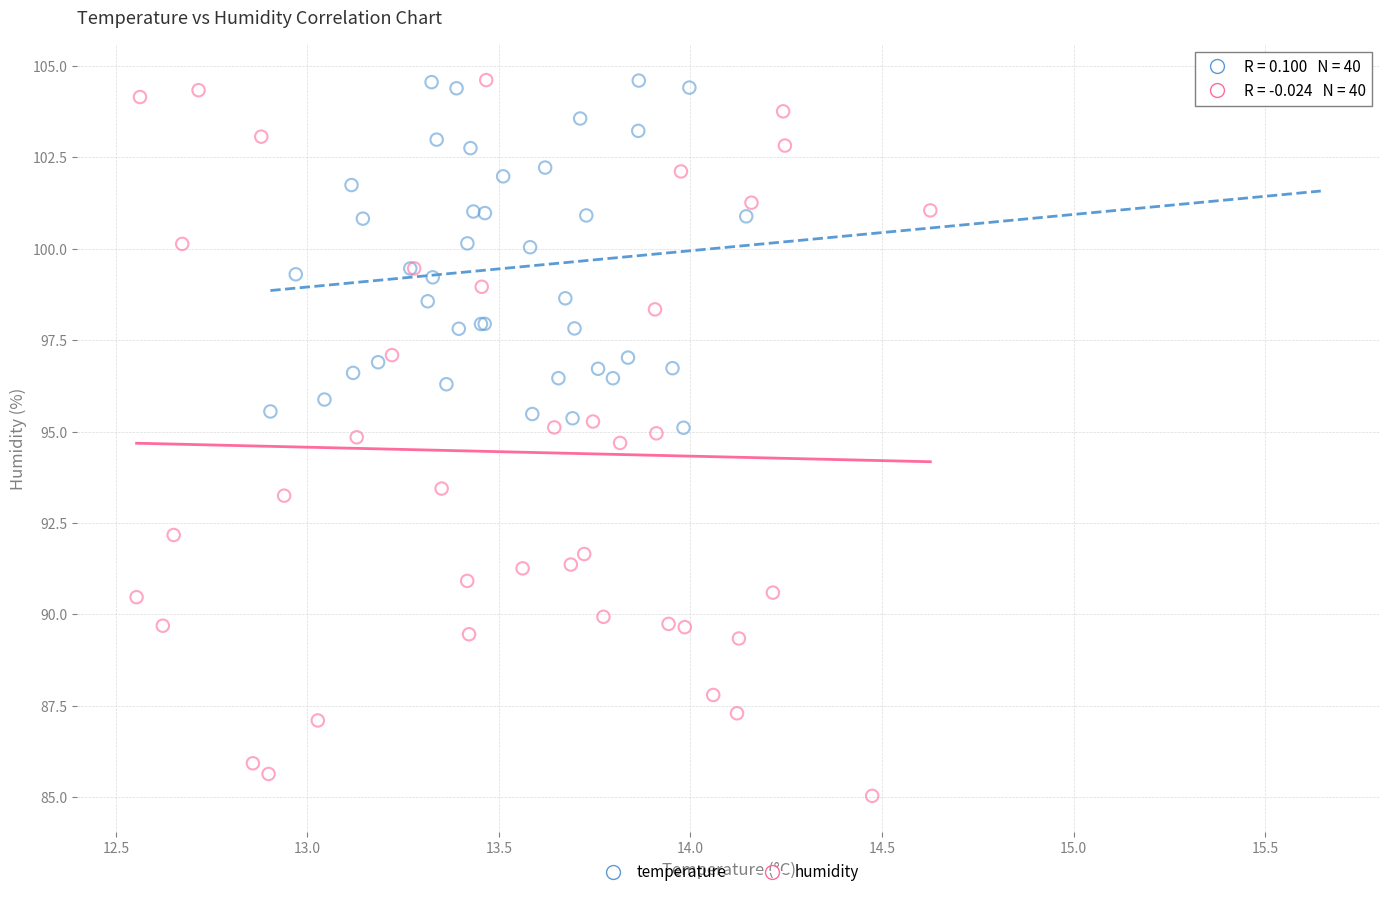

Which series has the widest spread of Y values?

humidity